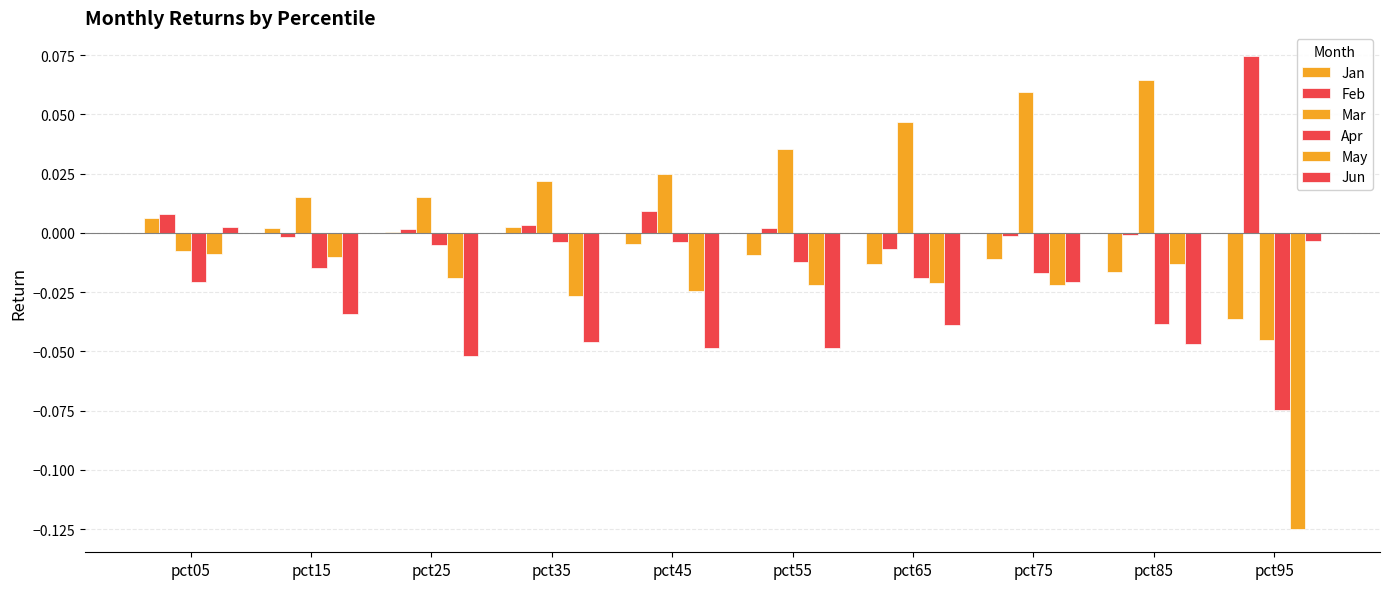

True or false: Apr has a value of -0.0 at pct55.

False